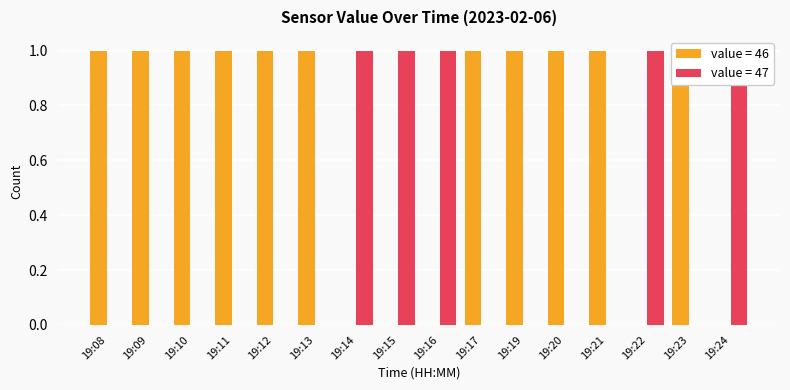

True or false: the data shows 1 at 19:13.

False